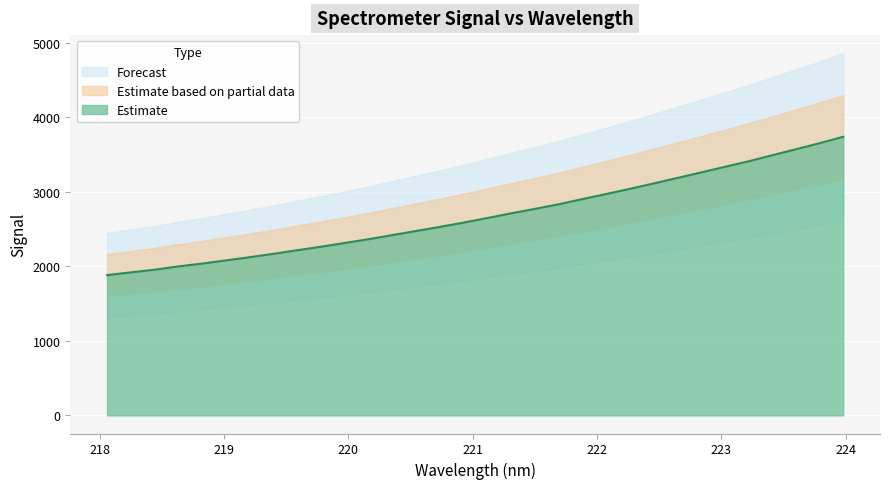

What is the lowest value of the Estimate series?

1881.0